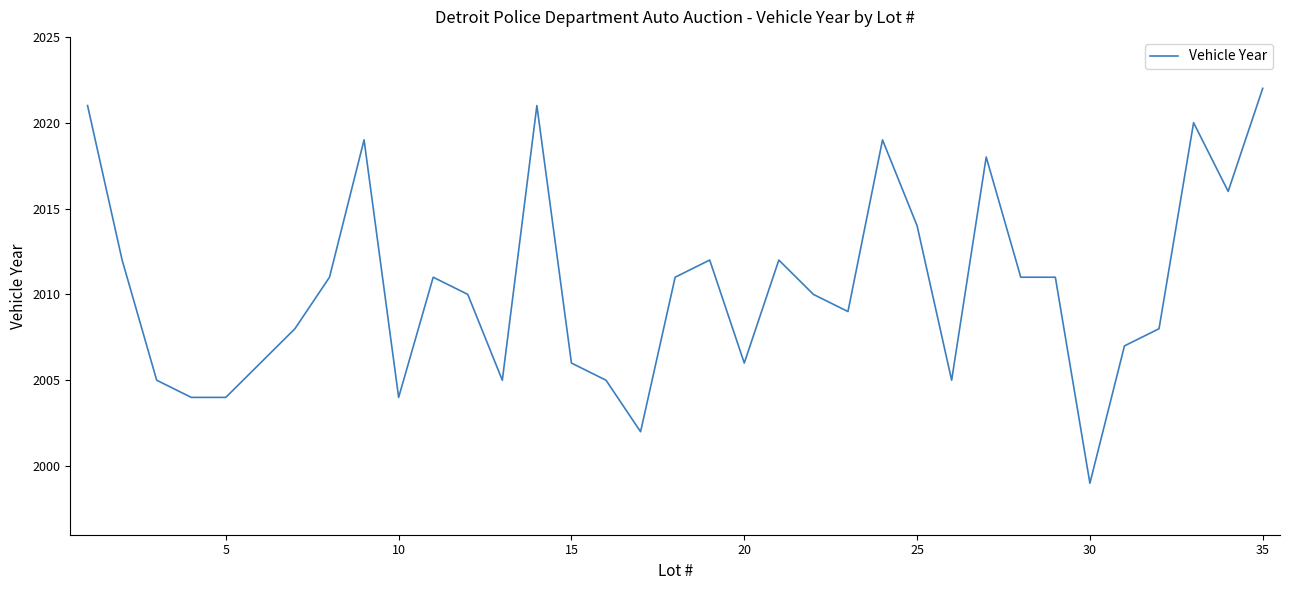

What is the minimum value shown in the chart?

1999